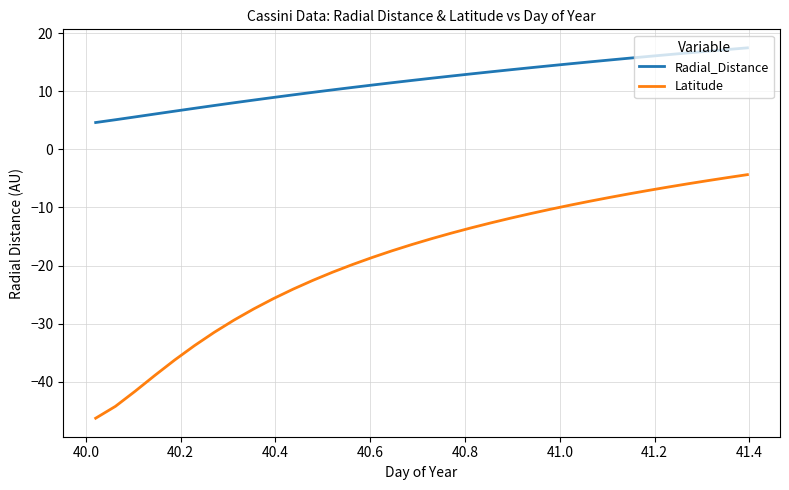

Reading left to right, extract all data points from this chart.

Radial_Distance: 4.6	5.1	5.6	6.1	6.6	7.1	7.6	8.0	8.5	8.9	9.4	9.8	10.3	10.7	11.1	11.5	11.9	12.3	12.6	13.0	13.4	13.7	14.1	14.4	14.7	15.1	15.4	15.7	16.0	16.3	16.6	16.9	17.2	17.5
Latitude: -46.3	-44.2	-41.6	-38.9	-36.3	-33.8	-31.5	-29.4	-27.5	-25.7	-24.1	-22.5	-21.1	-19.8	-18.6	-17.5	-16.4	-15.4	-14.4	-13.5	-12.7	-11.8	-11.1	-10.3	-9.6	-8.9	-8.3	-7.7	-7.1	-6.5	-5.9	-5.4	-4.9	-4.3